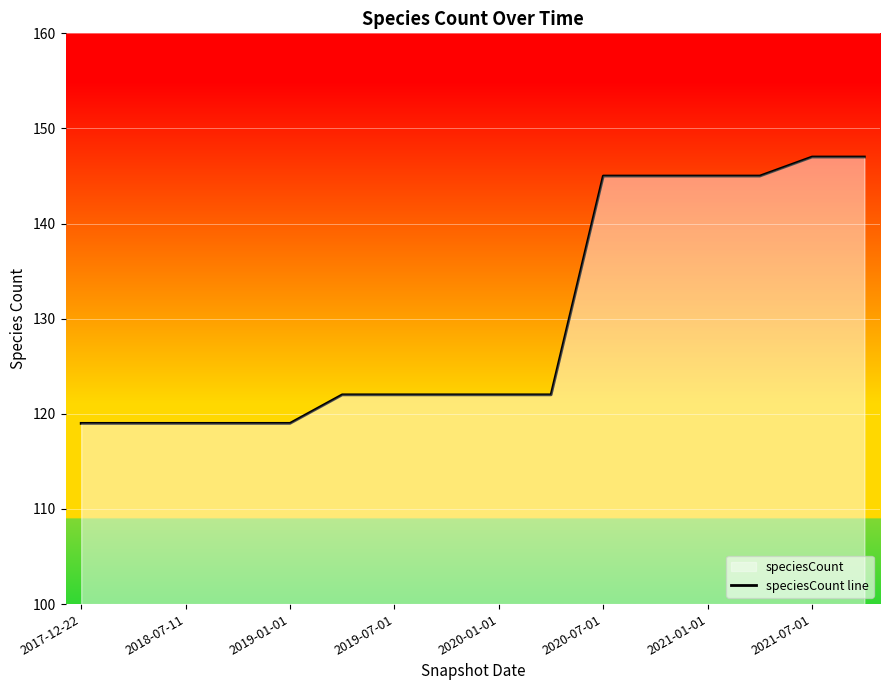

How many data points does each series have?

16